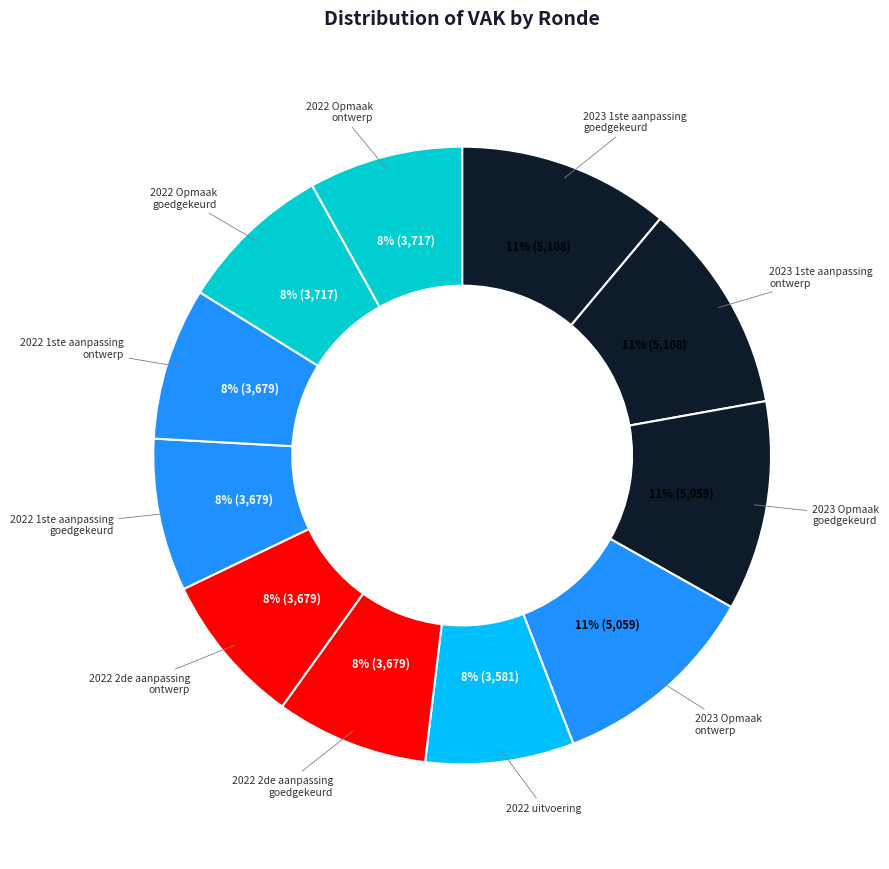

How many slices are in this pie chart?

11